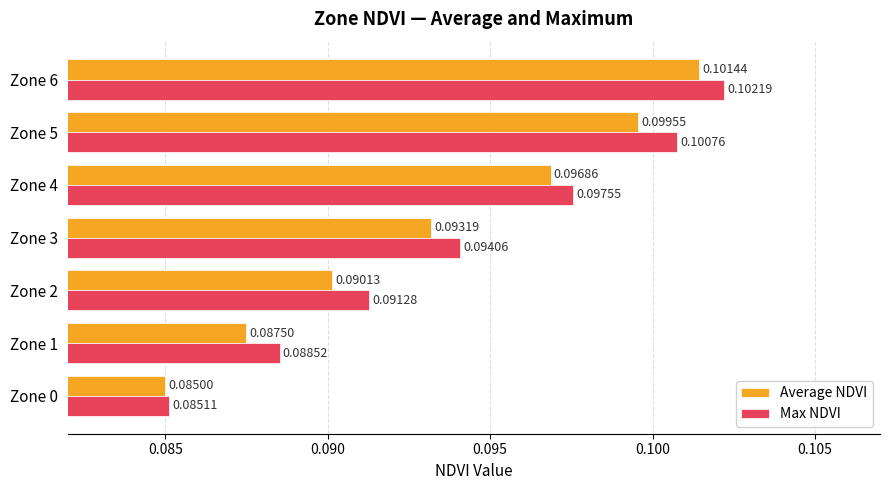

What are all the series names shown in the legend?

Average NDVI, Max NDVI